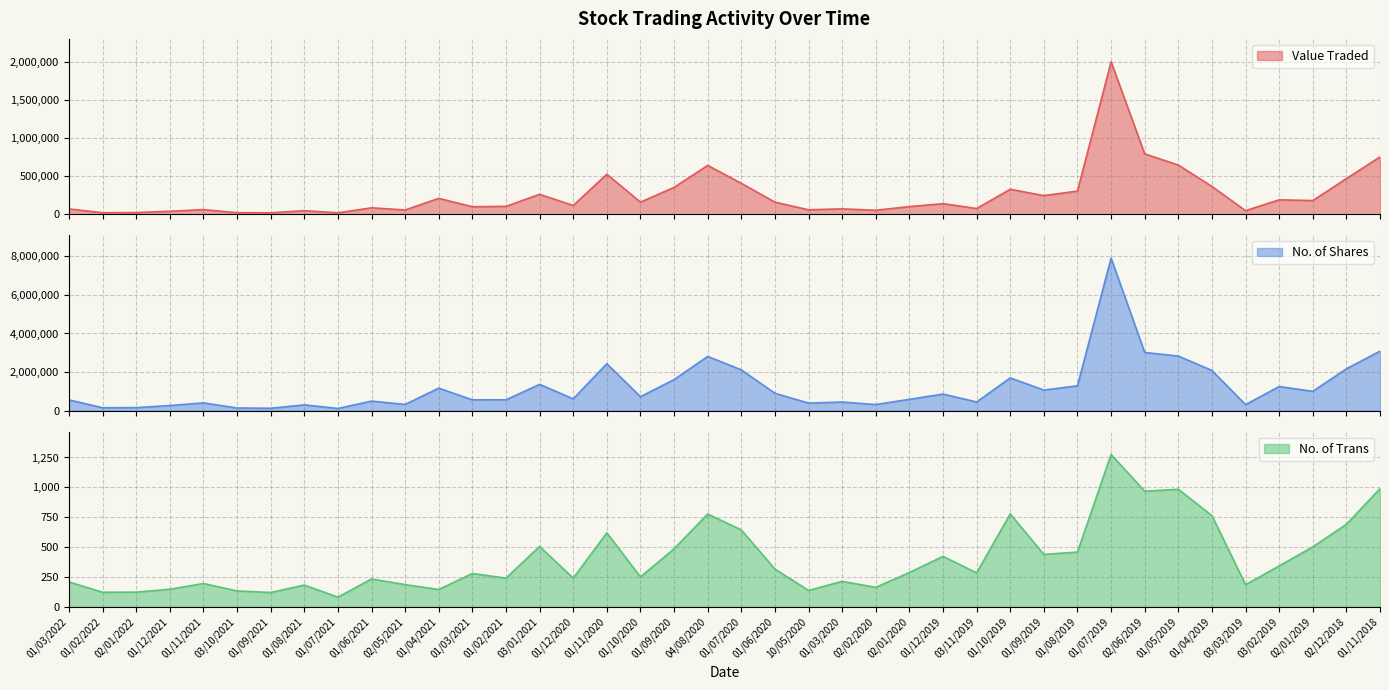

Count the number of data series in this chart.

3